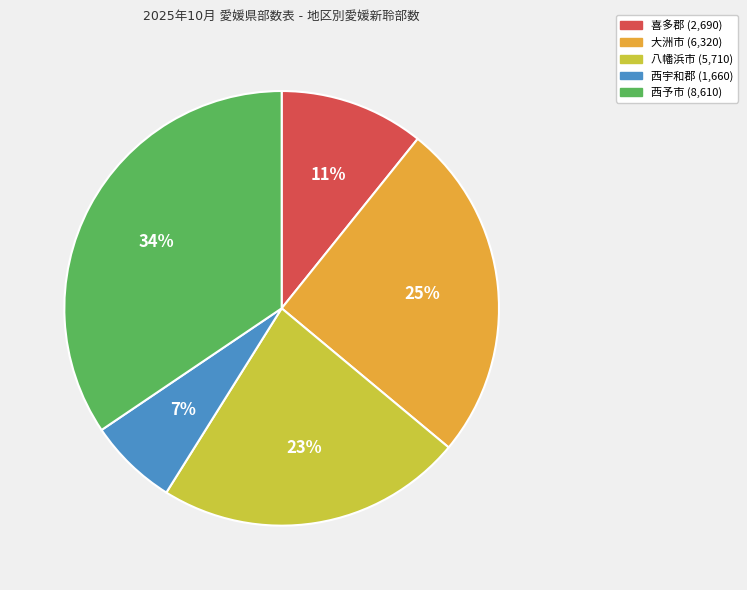

Which has a higher value, 西宇和郡 or 西予市?

西予市